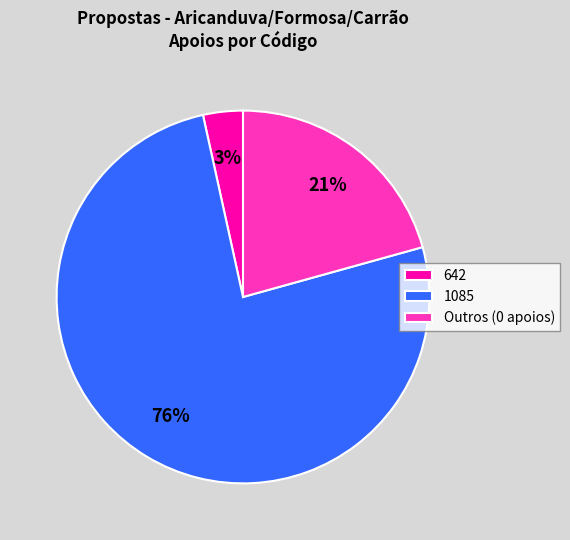

Which slice is the largest?

1085